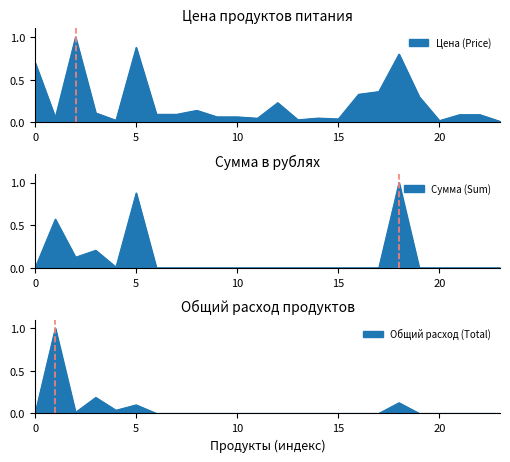

The Сумма (Sum) series shows -0.5 at рис. True or false?

False